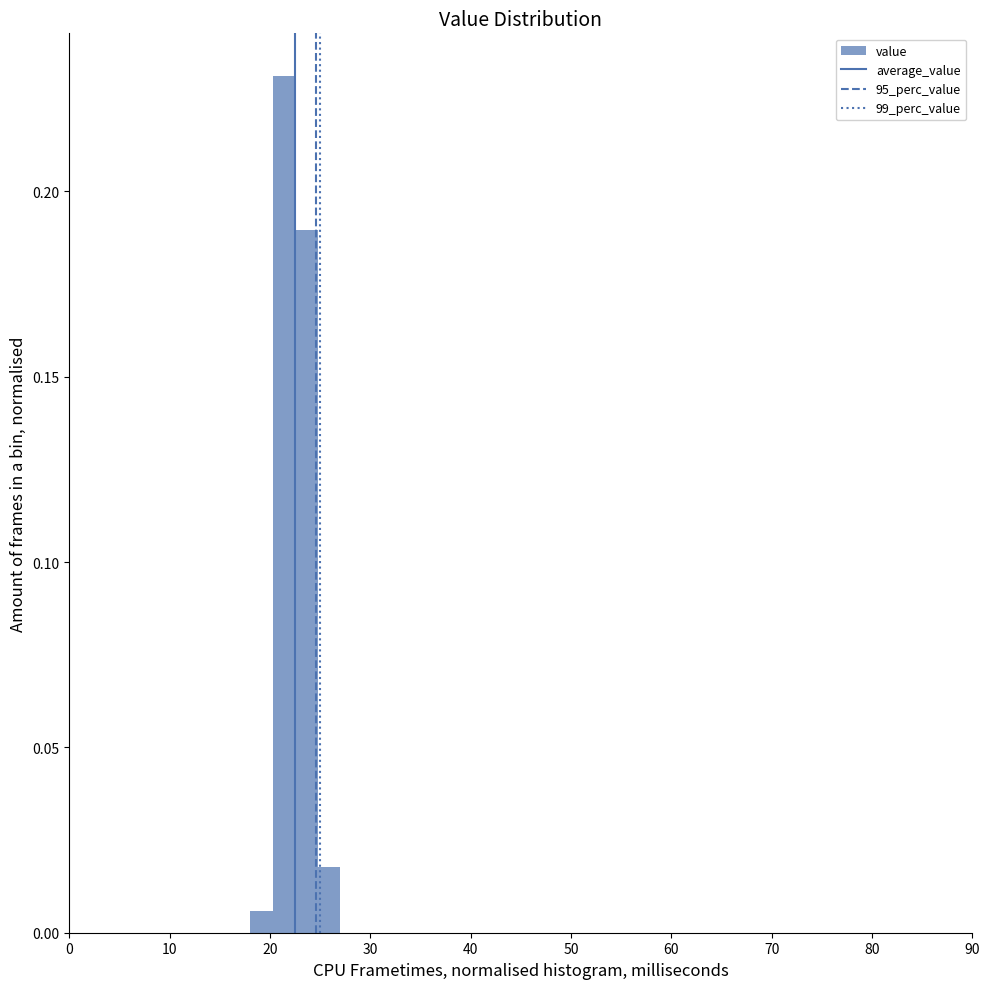

Around what value on the x-axis is the tallest bar? Give the approximate position of its centre, as read against the axis.

21